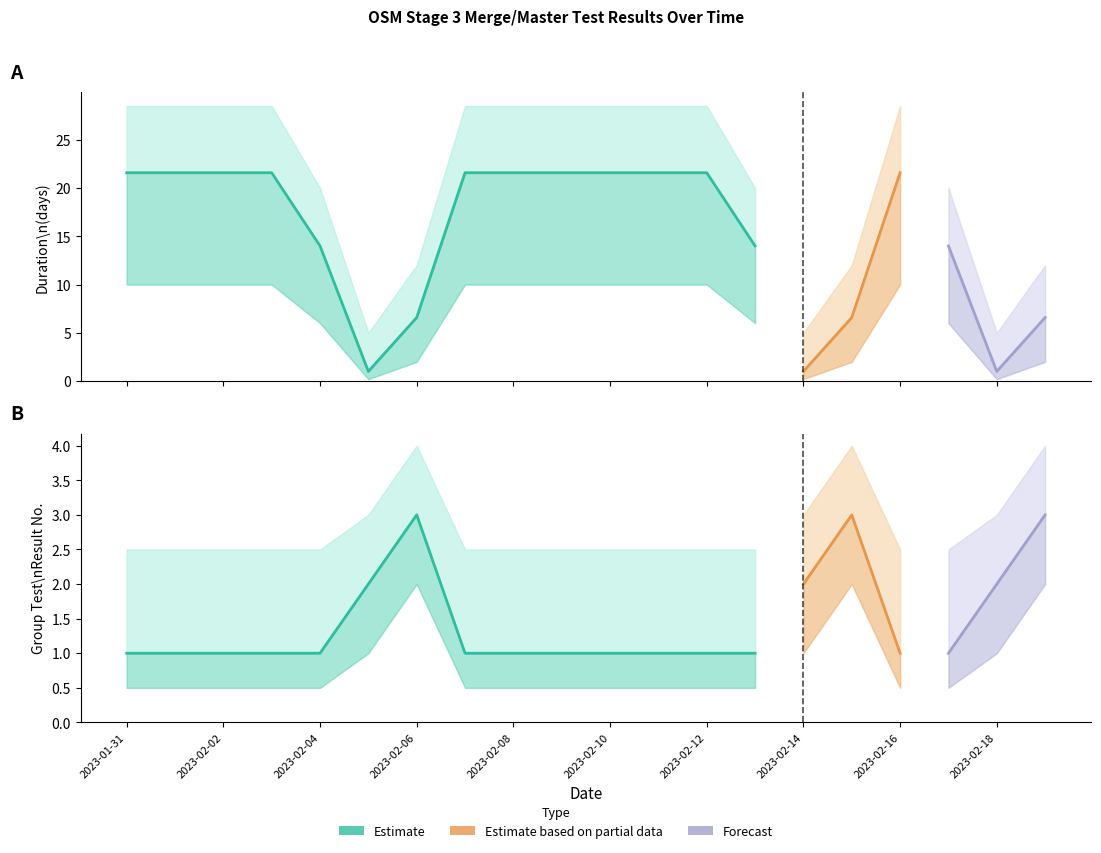

In duration_lower, how many points are higher than both neighbors (excluding endpoints)?

1